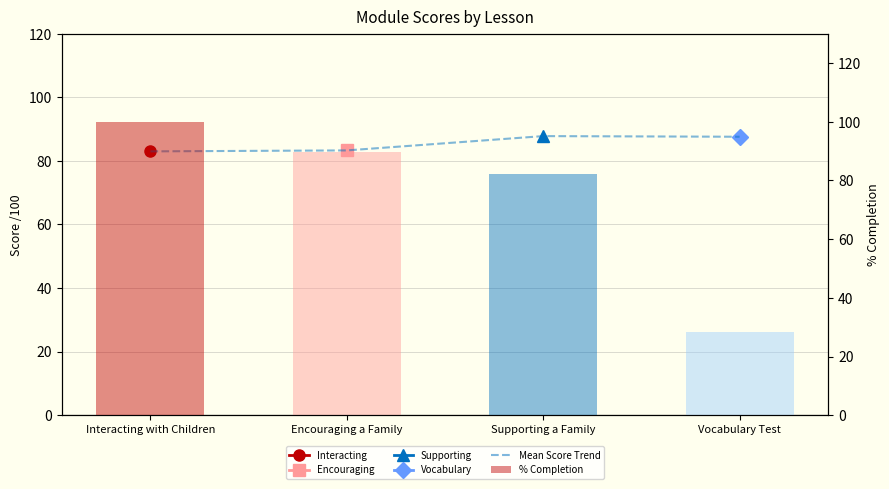

What is the total value across all series at Encouraging a Family?

173.0